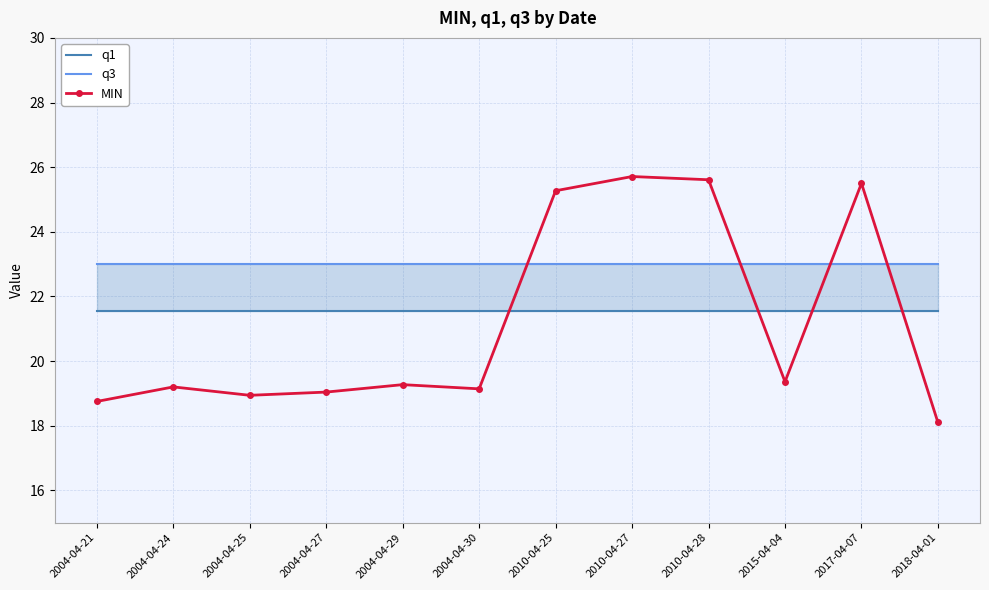

Where do MIN and q1 first cross each other?

2004-04-30 and 2010-04-25